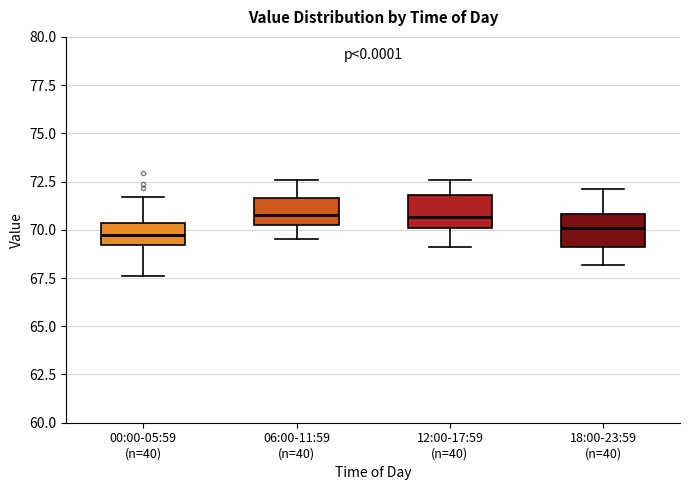

Where does the lower whisker of the box for 18:00-23:59 (n=40) end on the y-axis? The values are not printed on the chart, so give them approximately, as read against the axis.

68.0